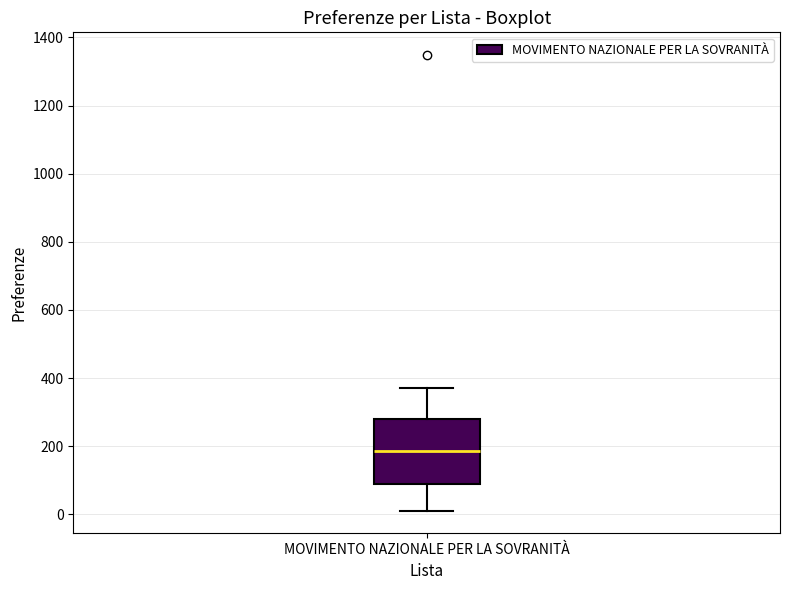

Read this box plot against the y-axis: the position of the median line, the range covered by the box, and the ends of both whiskers. The values are not printed on the chart, so give them approximately, as read against the axis.

median 180, box 80 to 280, whiskers 20 to 380